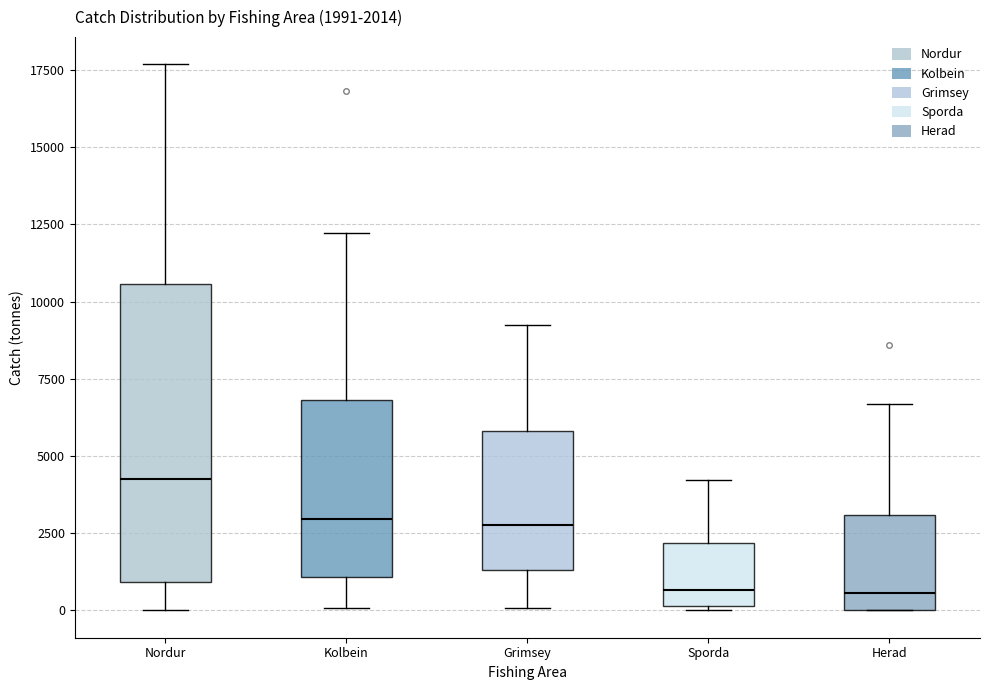

Which box is the tallest, from its lower edge to its upper edge?

Nordur